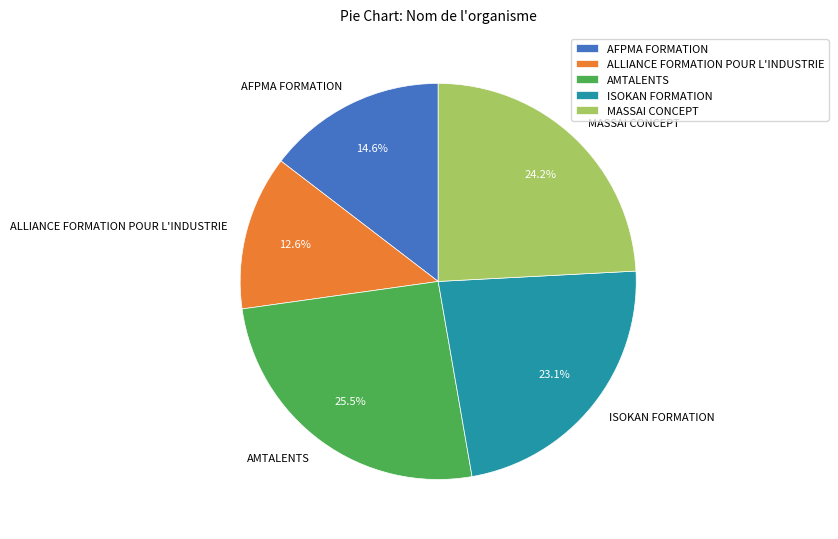

To the nearest percent, what is the combined percentage of AFPMA FORMATION and ISOKAN FORMATION?

38%